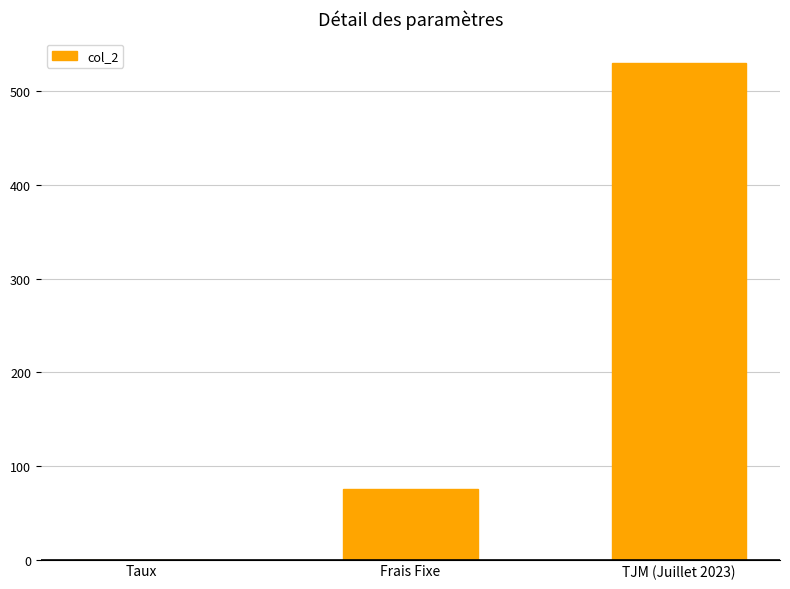

What is the greatest value displayed?

530.0